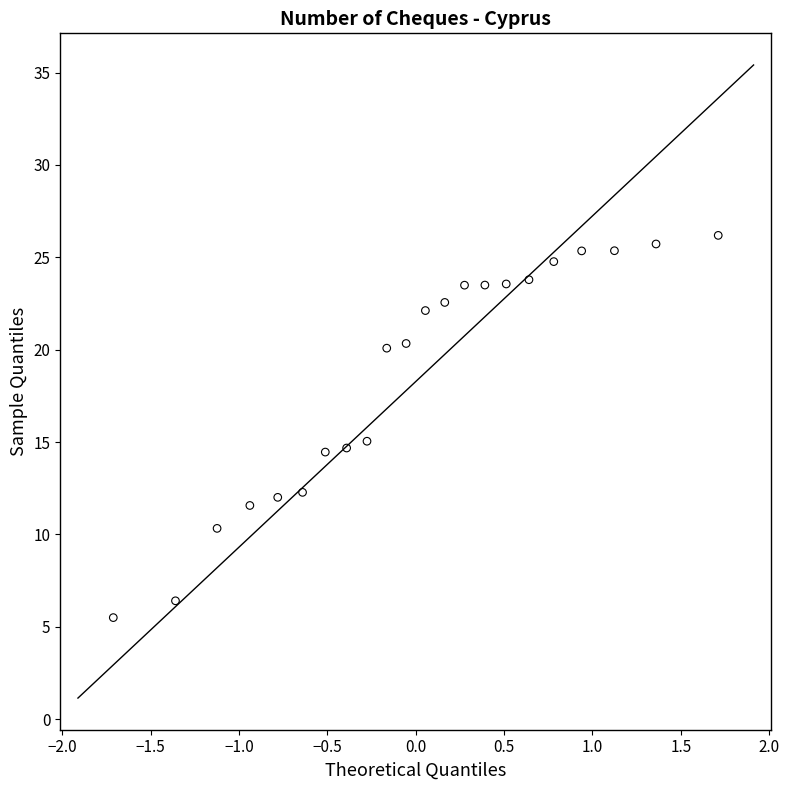

What is the range of Y values (max minus min)?

20.7